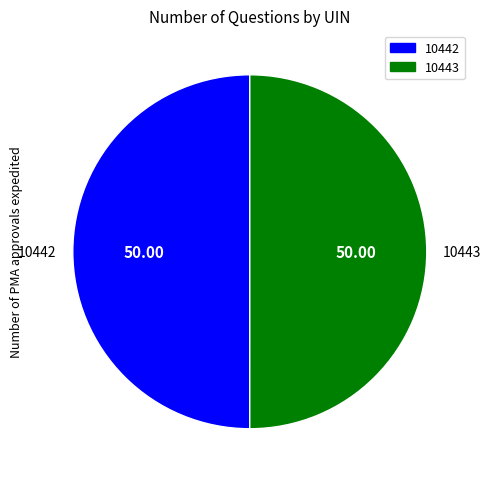

Count the number of slices in the pie.

2